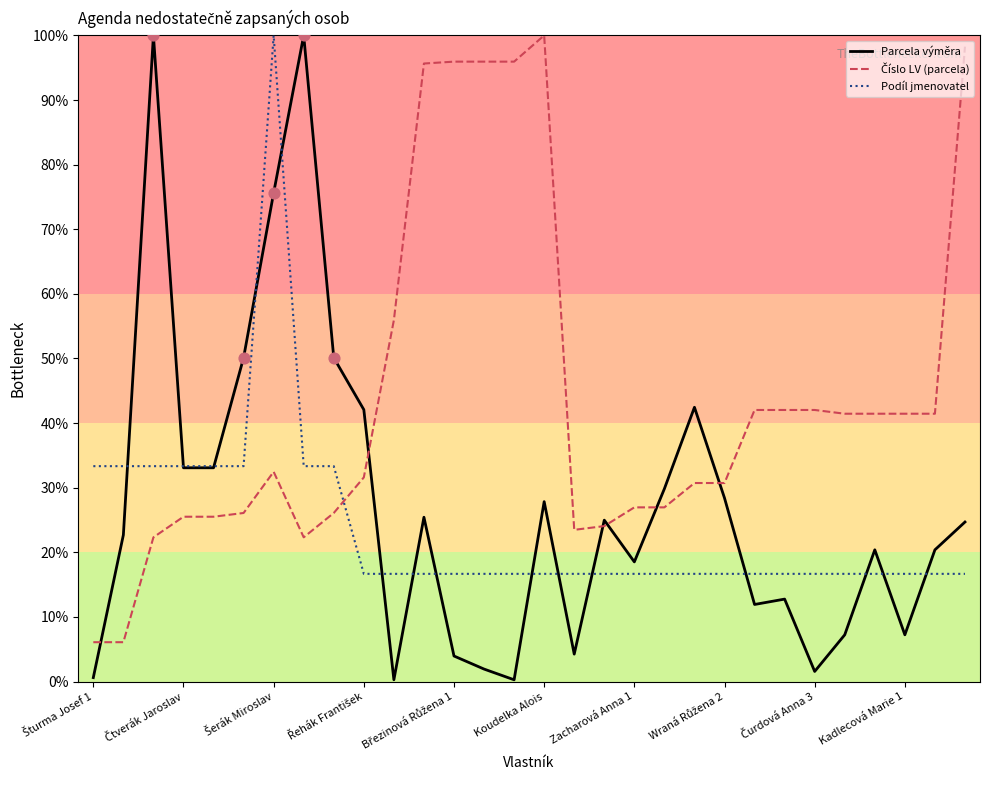

What is the greatest value displayed?

100.0